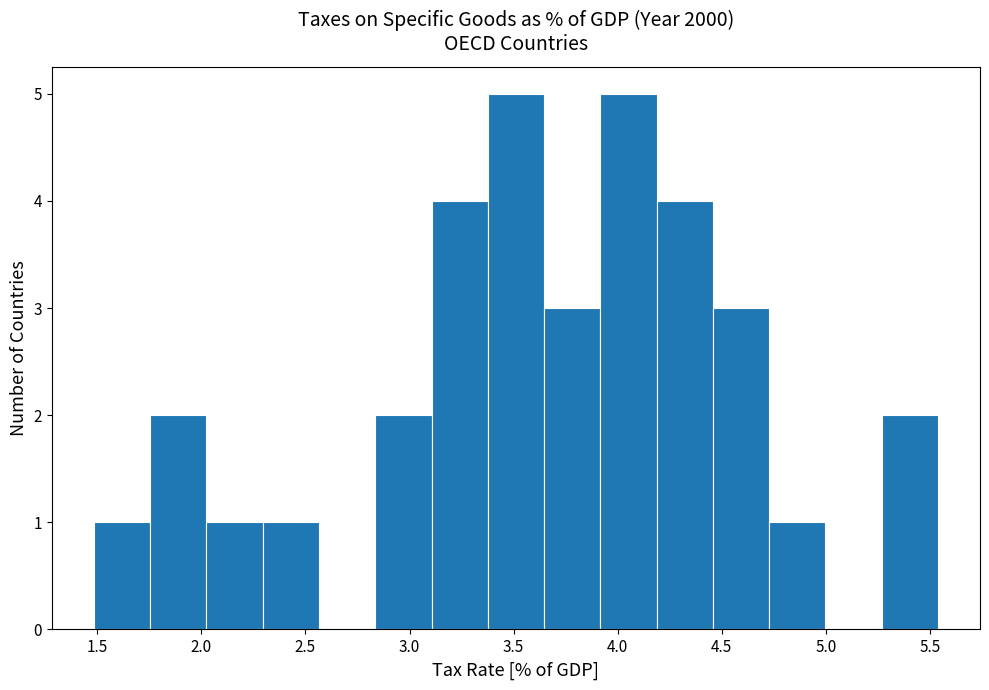

Reading left to right, list every bar in this chart as the range it spans on the x-axis followed by its height. Neither the bar edges nor the heights are printed on the chart, so give them approximately, as read against the axes.

1.50 to 1.75: 1
1.75 to 2.00: 2
2.00 to 2.30: 1
2.30 to 2.55: 1
2.55 to 2.85: 0
2.85 to 3.10: 2
3.10 to 3.40: 4
3.40 to 3.65: 5
3.65 to 3.90: 3
3.90 to 4.20: 5
4.20 to 4.45: 4
4.45 to 4.75: 3
4.75 to 5.00: 1
5.00 to 5.25: 0
5.25 to 5.55: 2